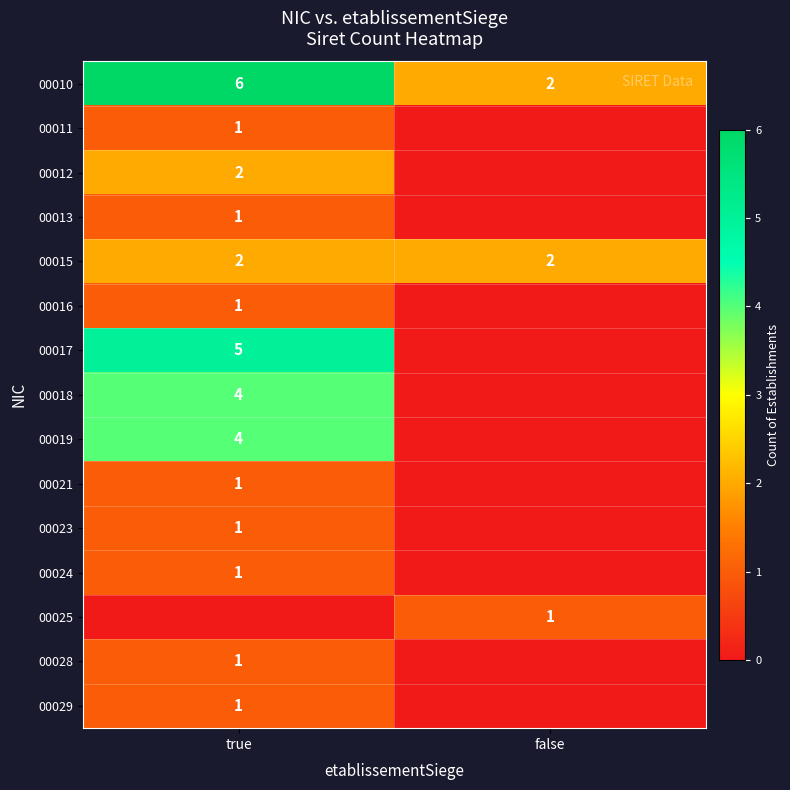

Rank the categories by row_3 value from lowest to highest.

false, true